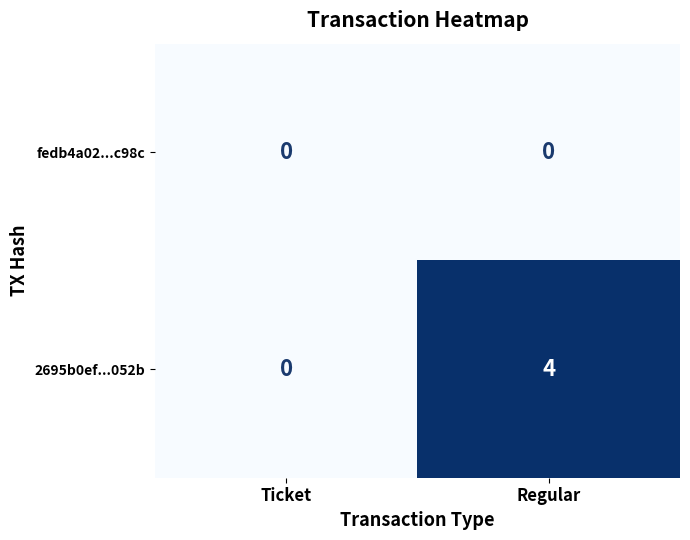

Which series has the largest total across all categories?

2695b0ef...052b